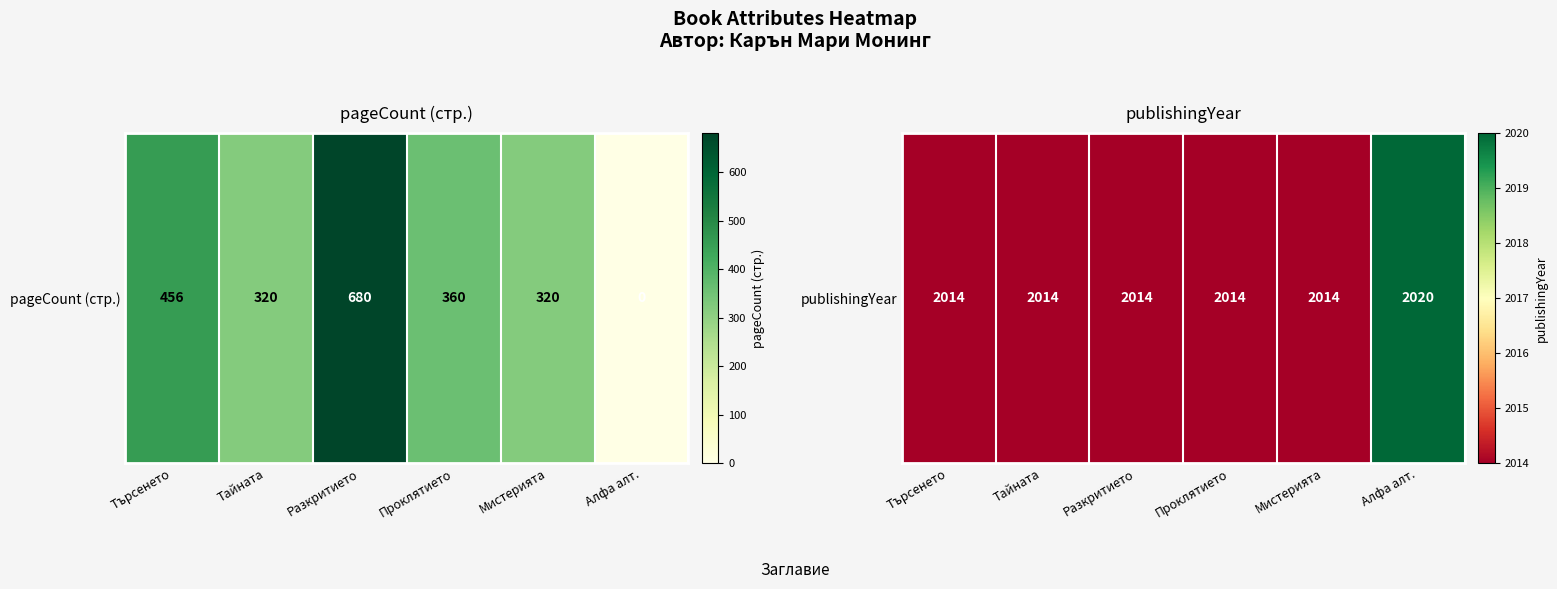

What is the ratio of the value at Разкритието to the value at Алфа алт.?

1.0